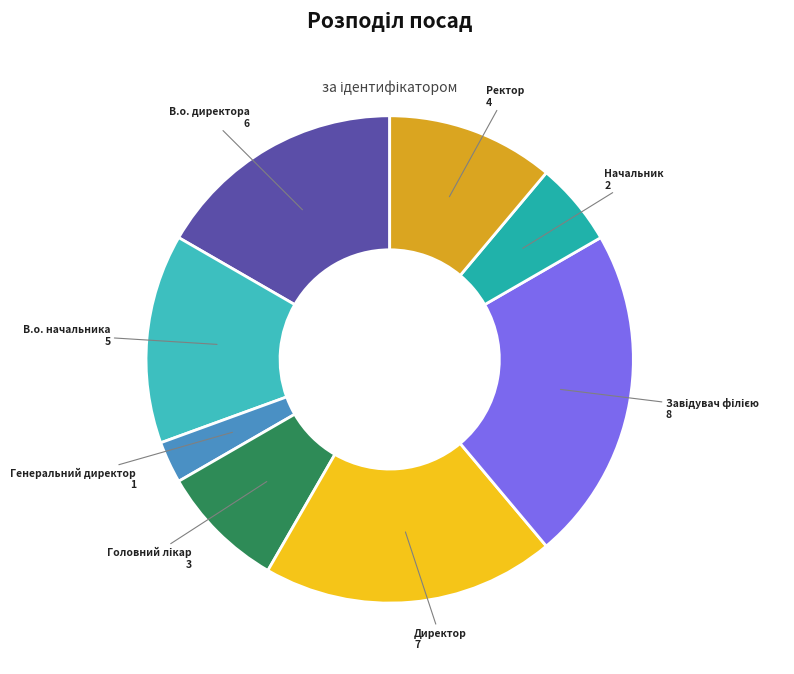

True or false: В.о. начальника accounts for 14% of the total.

True